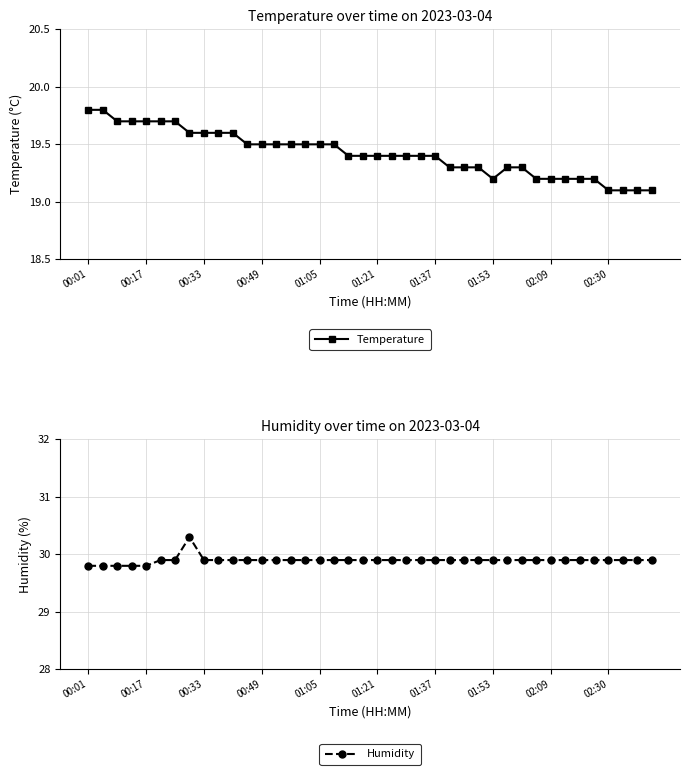

Reading left to right, transcribe all the data shown in this chart.

Temperature: 19.8	19.8	19.7	19.7	19.7	19.7	19.7	19.6	19.6	19.6	19.6	19.5	19.5	19.5	19.5	19.5	19.5	19.5	19.4	19.4	19.4	19.4	19.4	19.4	19.4	19.3	19.3	19.3	19.2	19.3	19.3	19.2	19.2	19.2	19.2	19.2	19.1	19.1	19.1	19.1
Humidity: 29.8	29.8	29.8	29.8	29.8	29.9	29.9	30.3	29.9	29.9	29.9	29.9	29.9	29.9	29.9	29.9	29.9	29.9	29.9	29.9	29.9	29.9	29.9	29.9	29.9	29.9	29.9	29.9	29.9	29.9	29.9	29.9	29.9	29.9	29.9	29.9	29.9	29.9	29.9	29.9